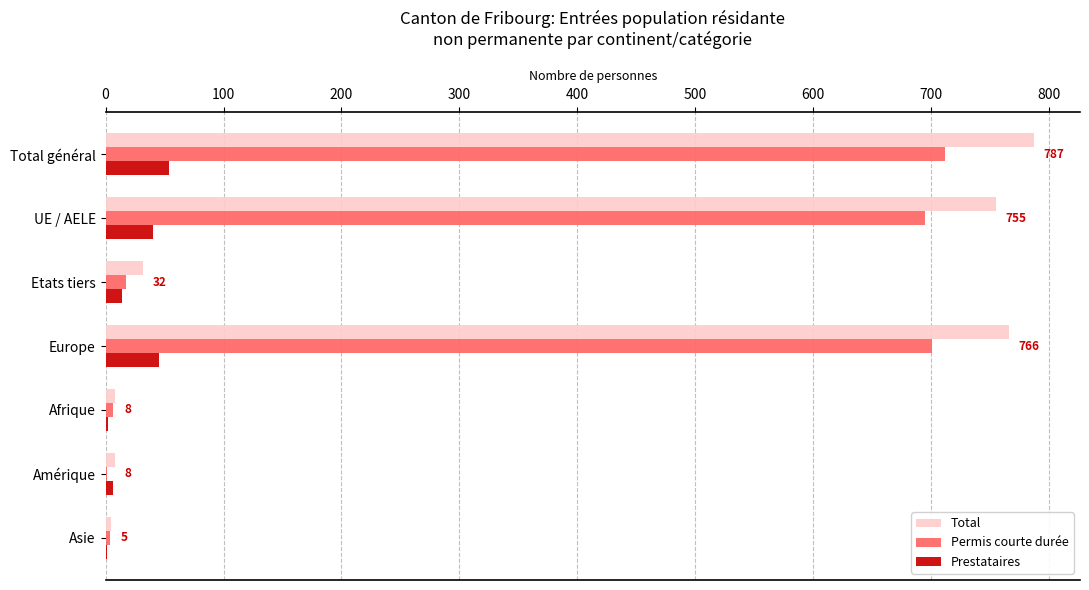

Is it true that Permis courte durée equals 1053 at Total général?

False